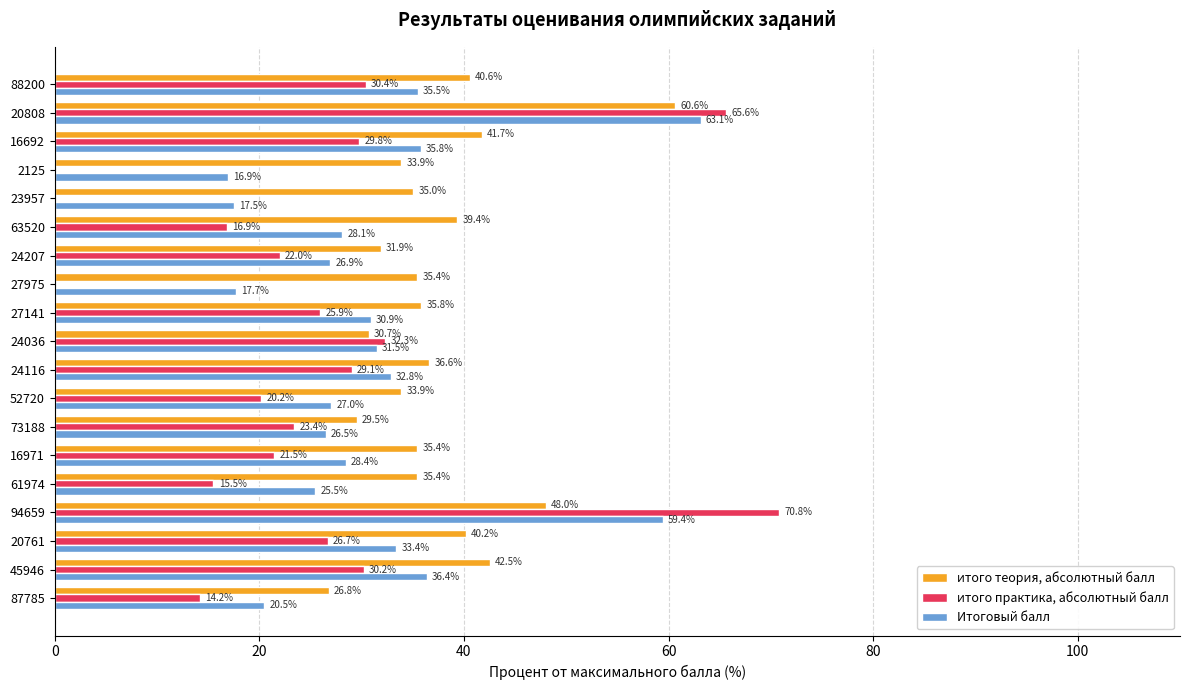

What is the approximate value of Итоговый балл at 94659?

59.4